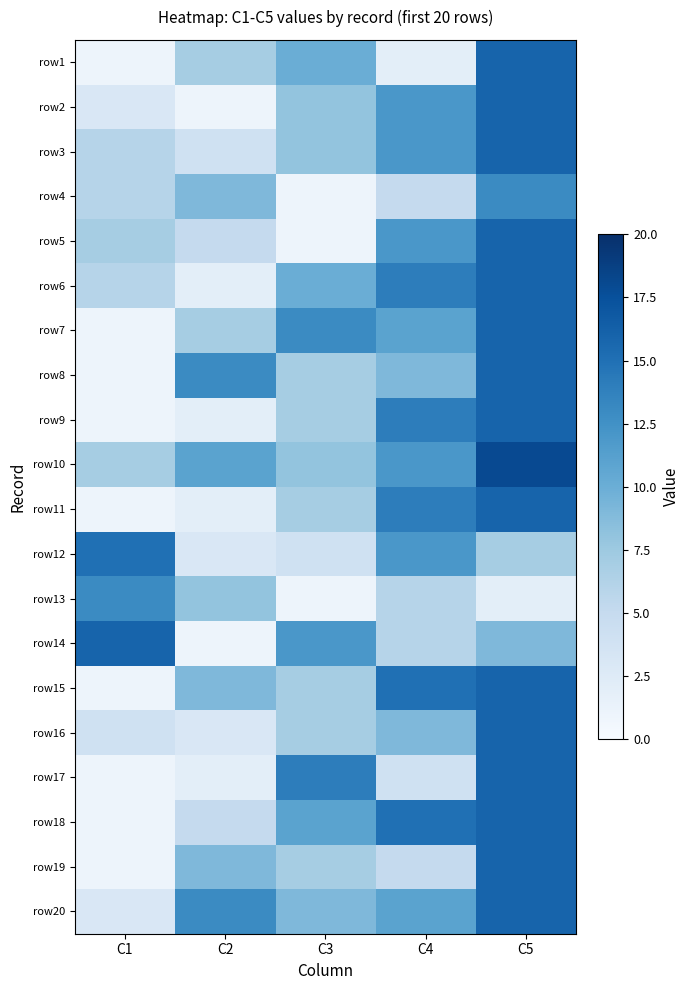

Which category has the highest value across all series?

C5